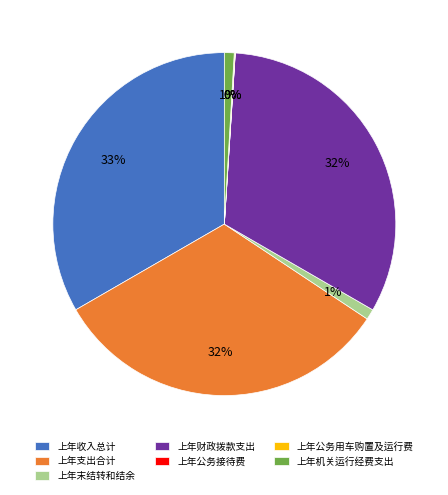

Which slice is the largest?

上年收入总计